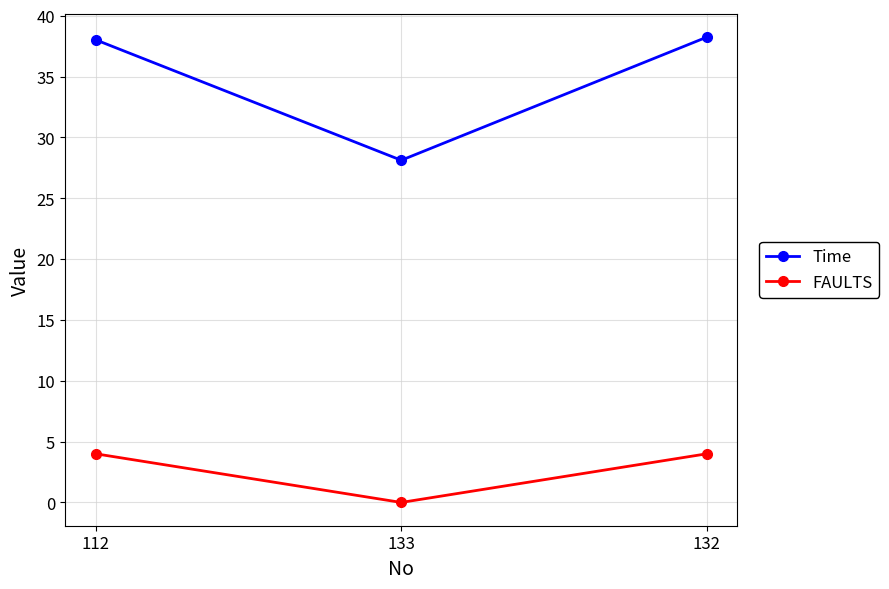

Which series changed the most between 112 and 133?

Time